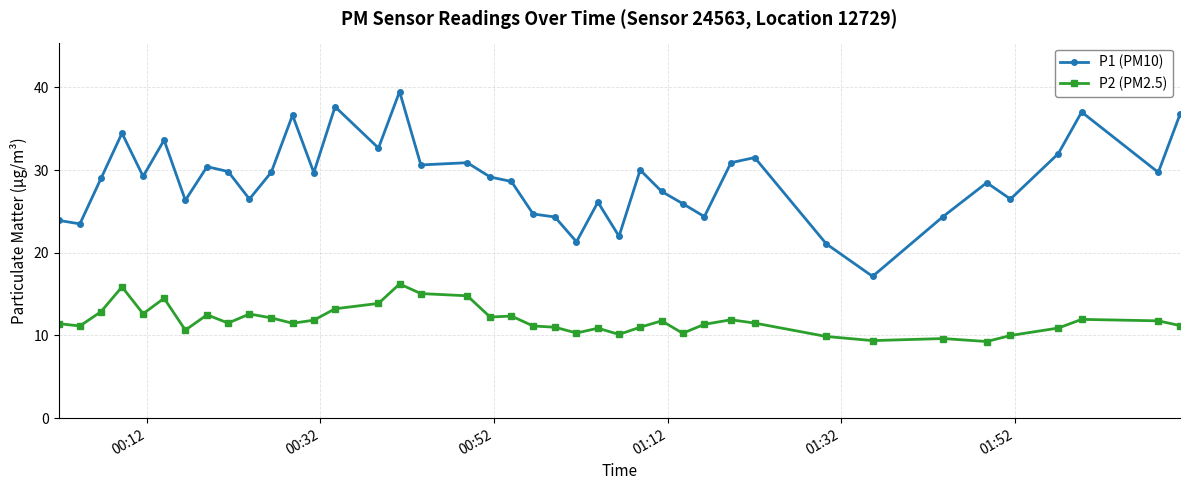

True or false: P1 (PM10) has more than 2 interior local peaks.

True